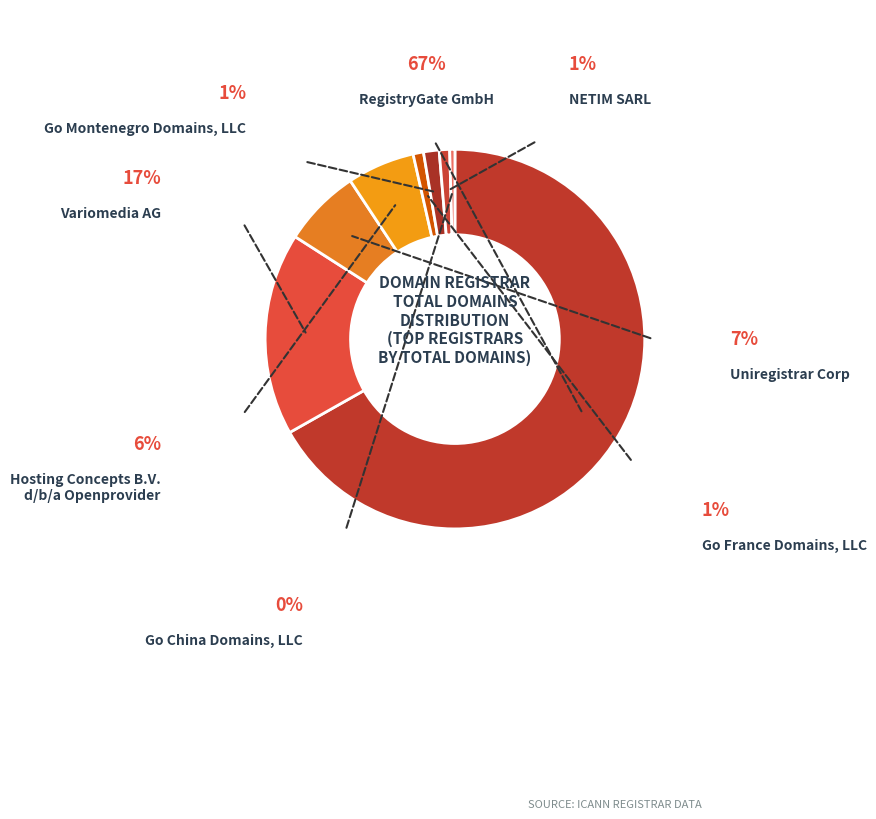

Is there a majority slice in this chart?

Yes